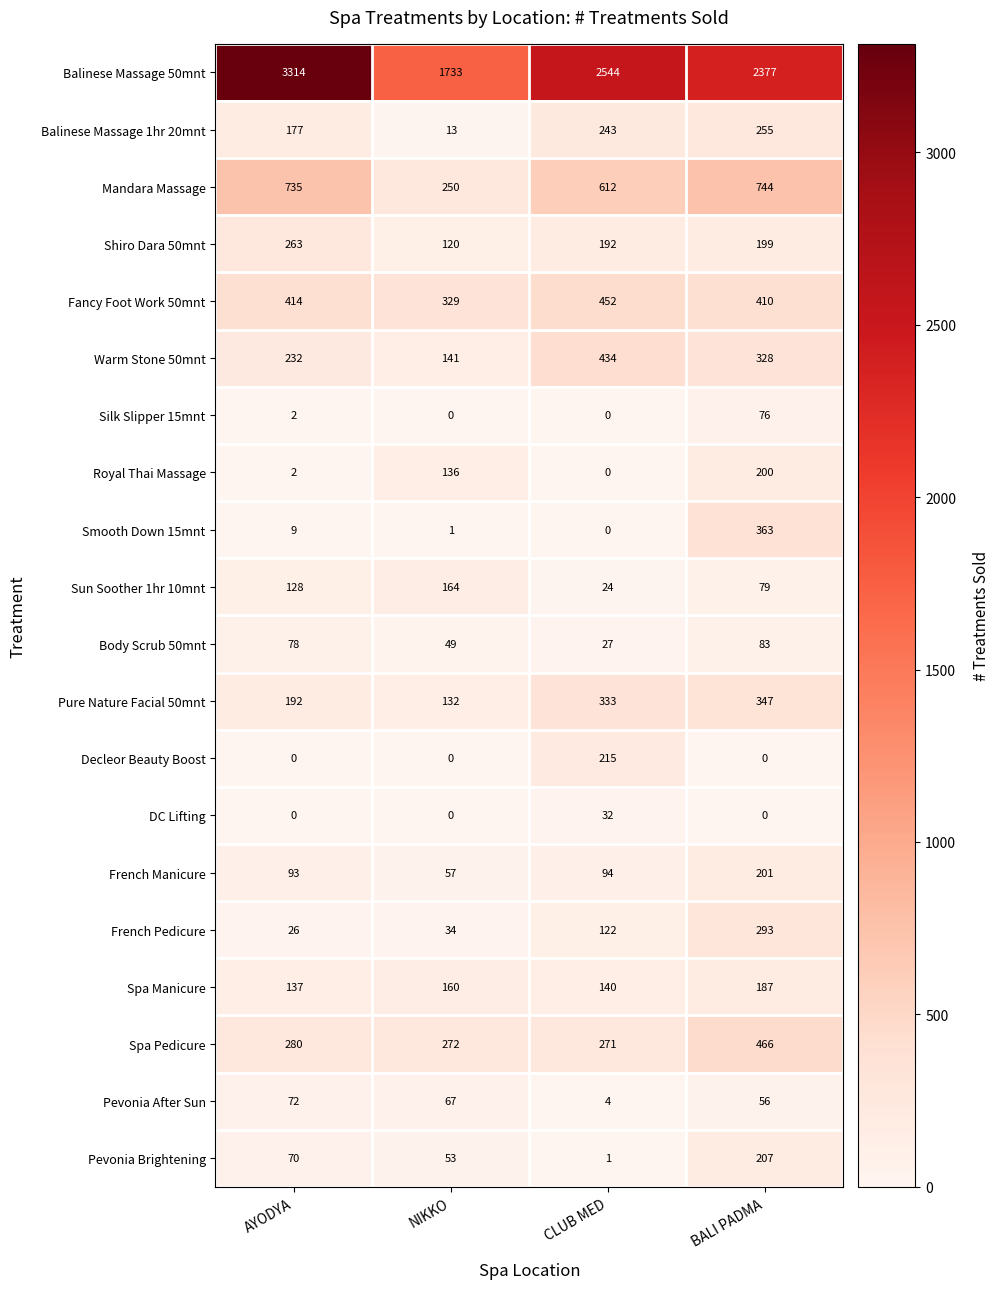

Count the number of data series in this chart.

20